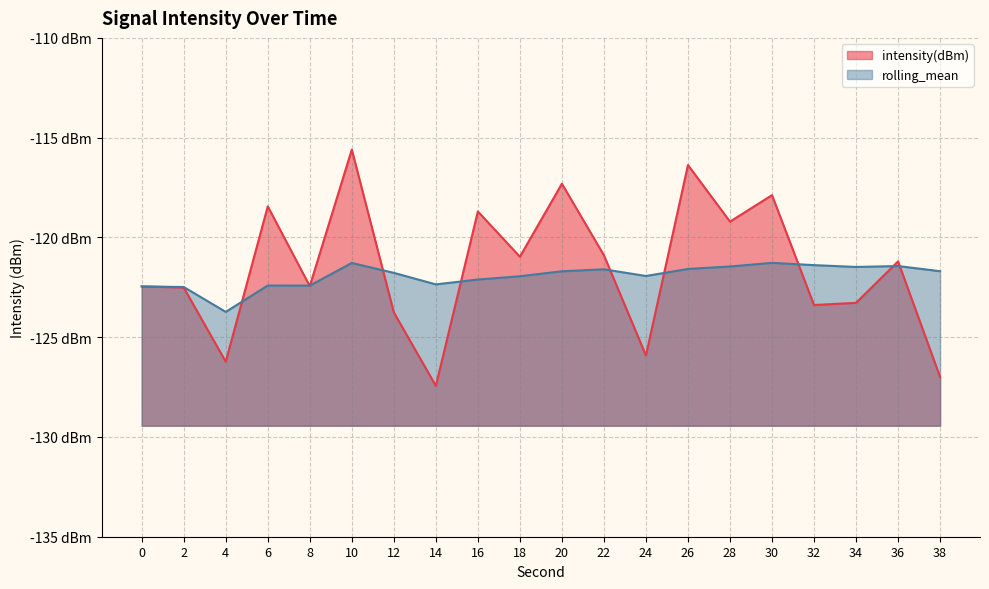

How many lines are shown in the chart?

2